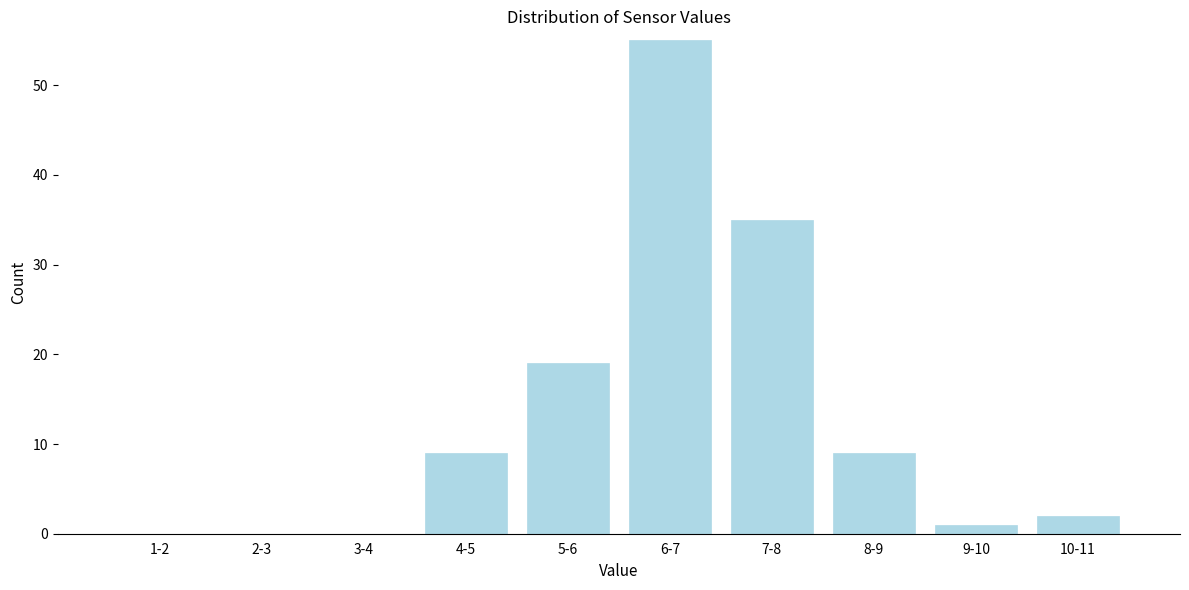

Reading left to right, extract all data points from this chart.

1-2=0	2-3=0	3-4=0	4-5=9	5-6=19	6-7=55	7-8=35	8-9=9	9-10=1	10-11=2